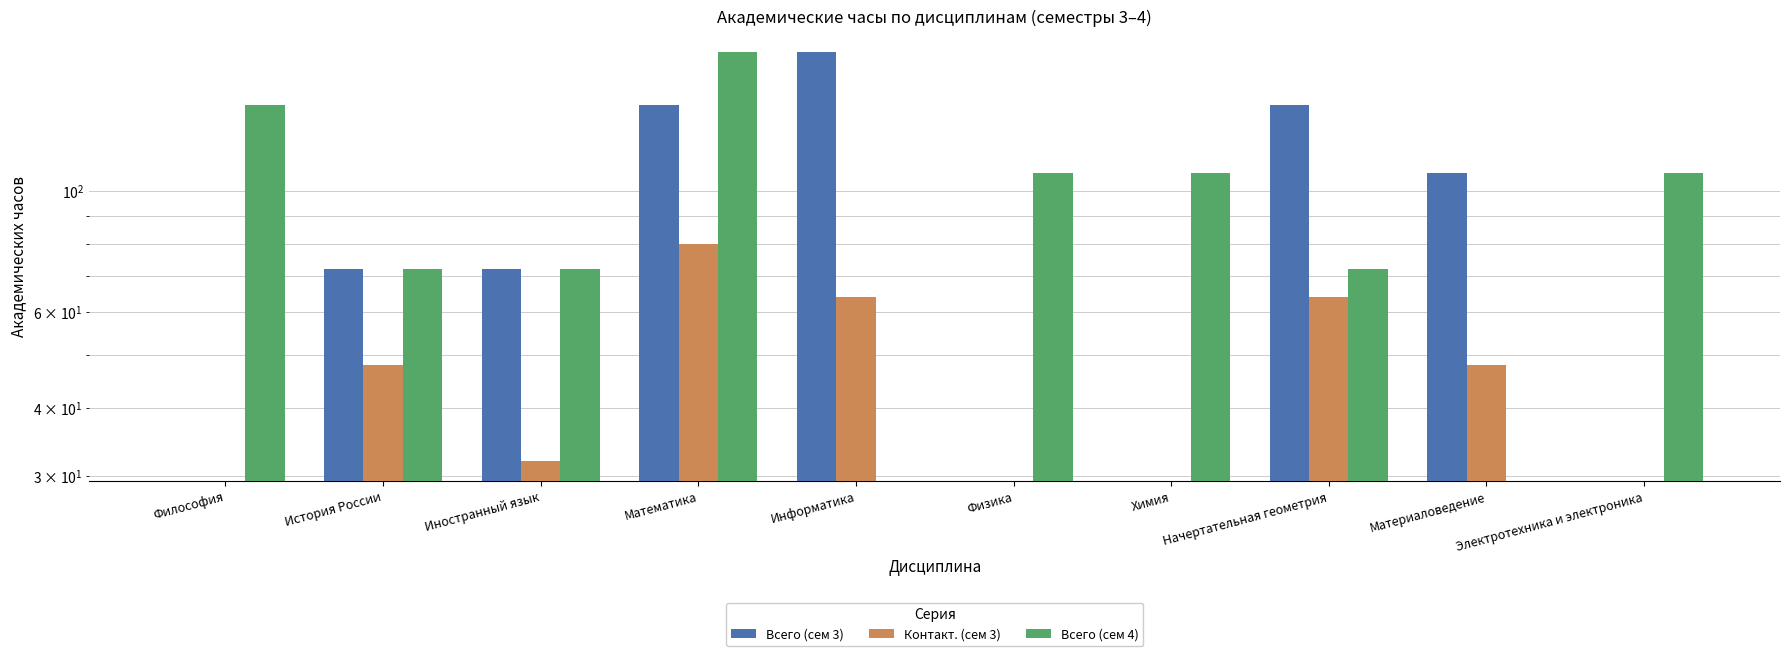

What is the label of the 4th bar from the right?

Химия